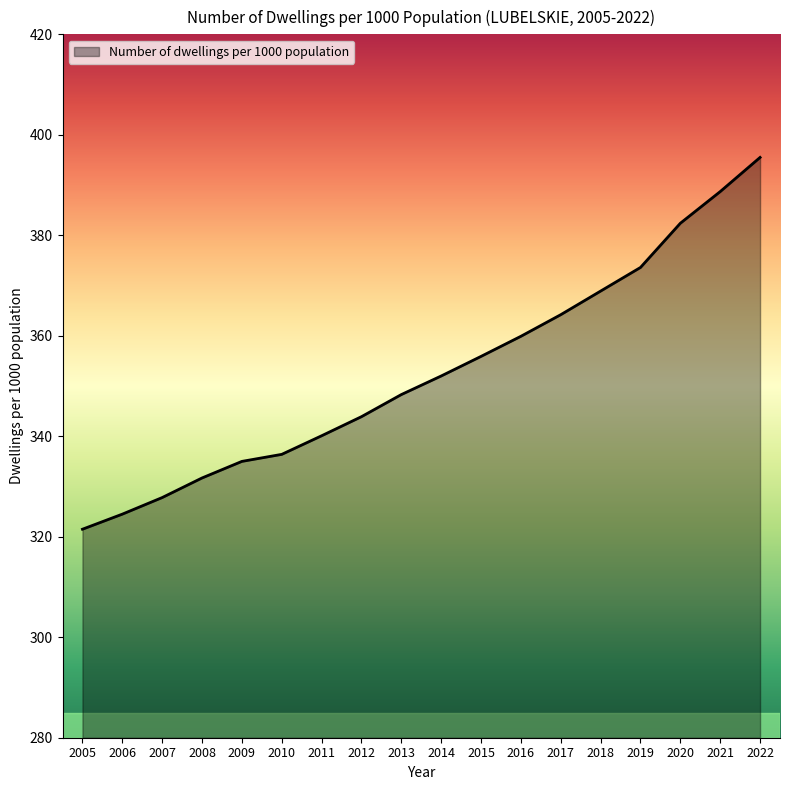

What is the maximum value shown in the chart?

395.5